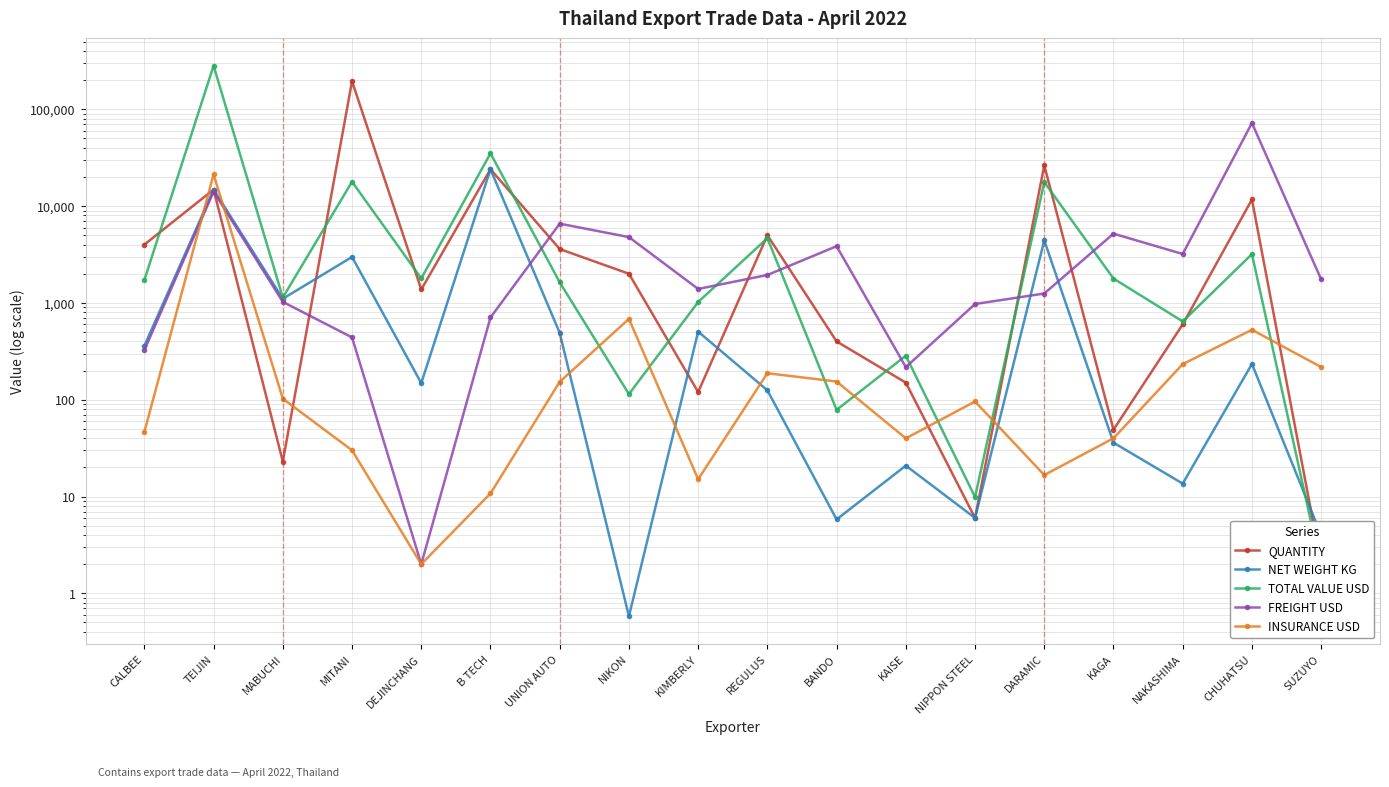

Rank the series at CHUHATSU from highest to lowest value.

FREIGHT USD, QUANTITY, TOTAL VALUE USD, INSURANCE USD, NET WEIGHT KG